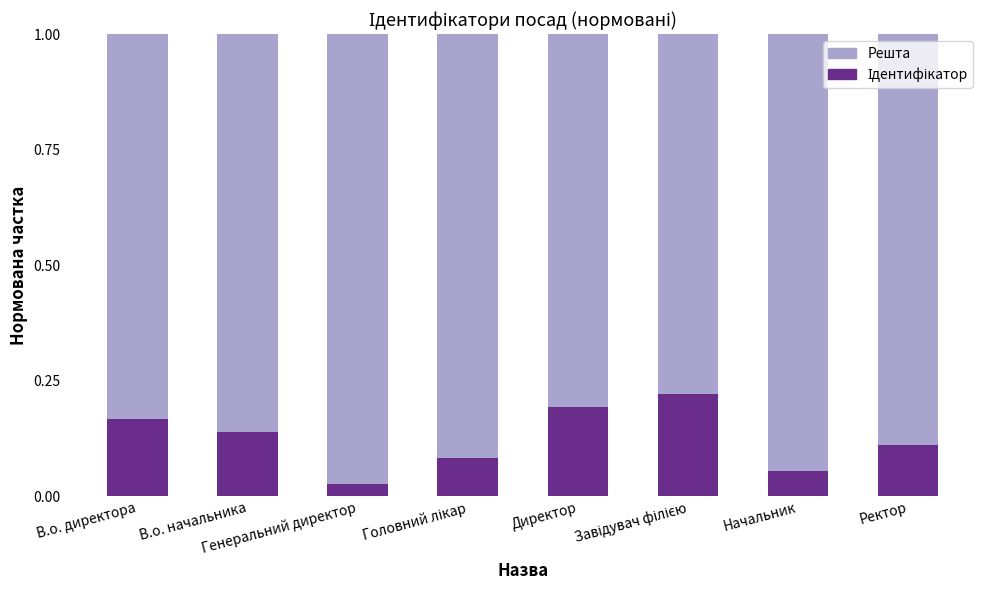

What is the label of the 8th bar from the left?

Ректор